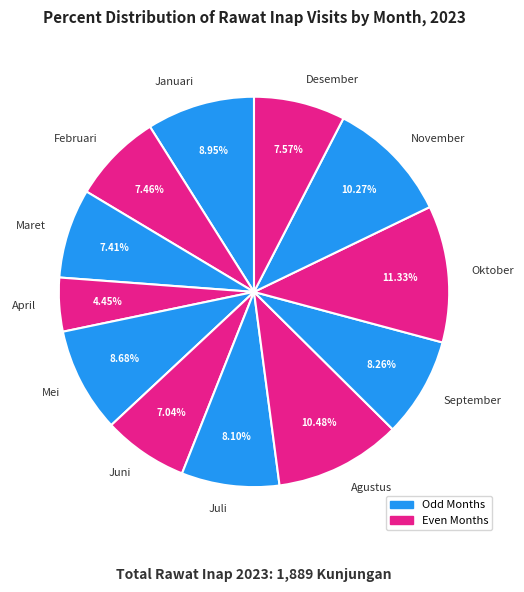

Combined, do September and Mei account for over 50%?

No